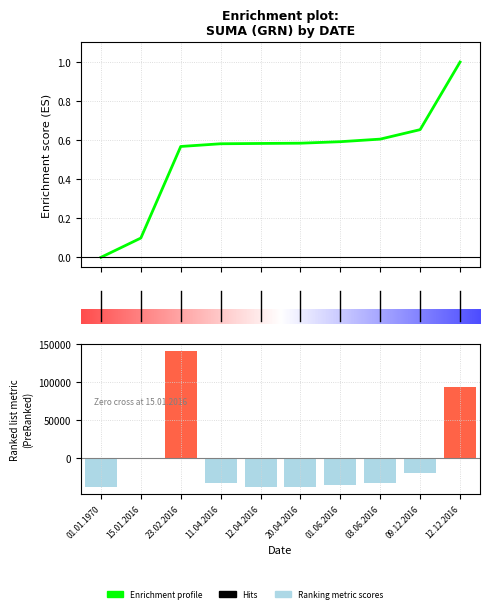

Which has a higher value, 01.06.2016 or 09.12.2016?

09.12.2016